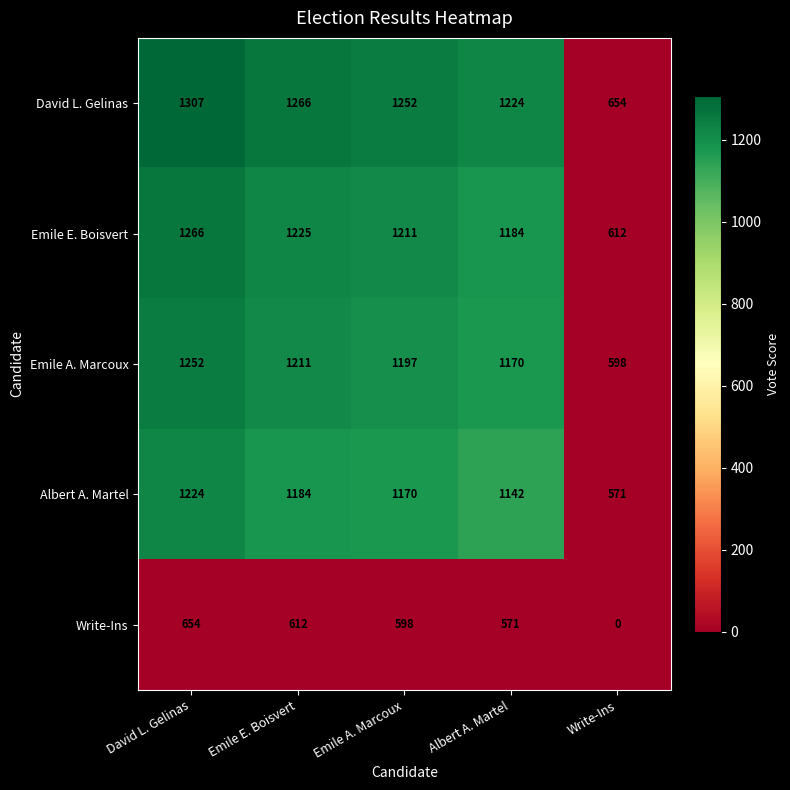

Reading right to left, transcribe all the data shown in this chart.

David L. Gelinas: 654	1224	1252	1266	1307
Emile E. Boisvert: 612	1184	1211	1225	1266
Emile A. Marcoux: 598	1170	1197	1211	1252
Albert A. Martel: 571	1142	1170	1184	1224
Write-Ins: 0	571	598	612	654